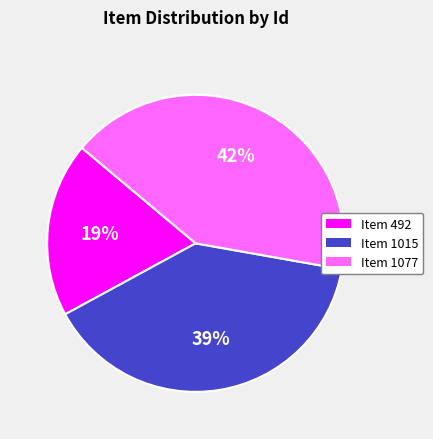

What is the ratio of the value at Item 492 to the value at Item 1015?

0.5